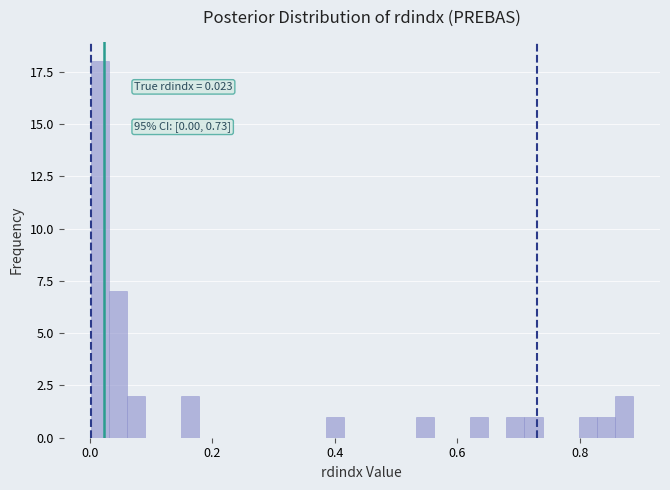

Read against the x-axis, roughly where is the centre of the tallest bar?

0.02